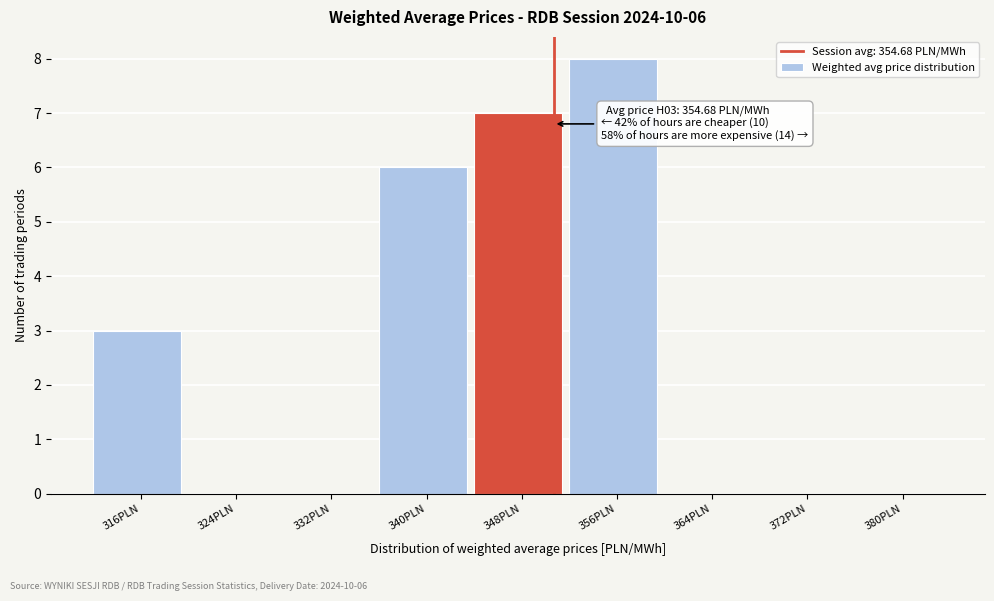

Reading left to right, transcribe all the data shown in this chart.

316PLN=3	324PLN=0	332PLN=0	340PLN=6	348PLN=7	356PLN=8	364PLN=0	372PLN=0	380PLN=0